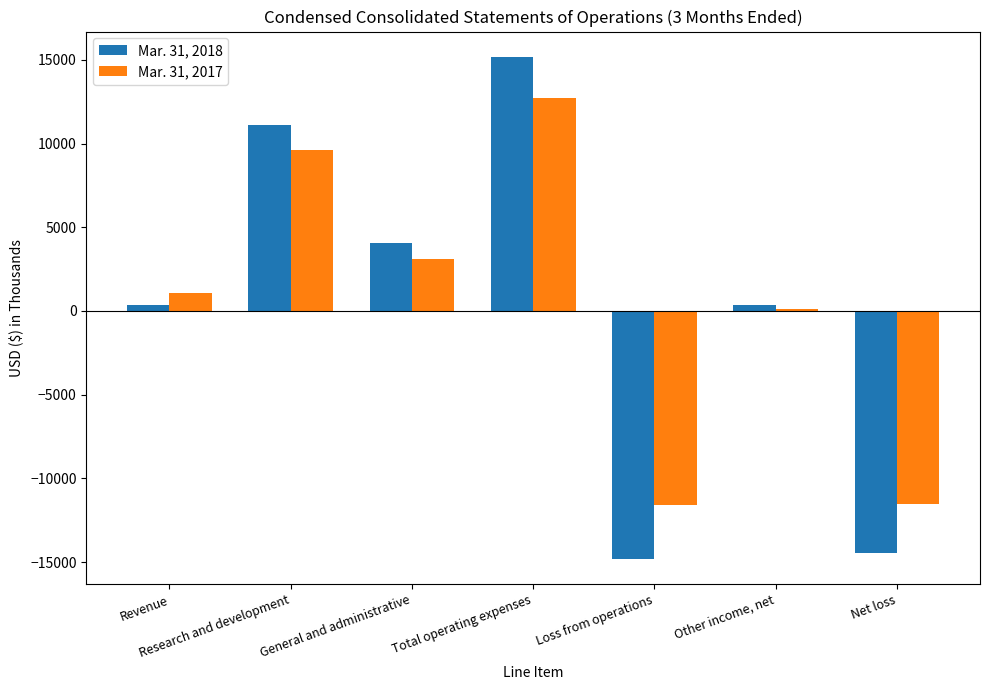

Is the value of Mar. 31, 2017 at Loss from operations greater than the value of Mar. 31, 2018 at Research and development?

No